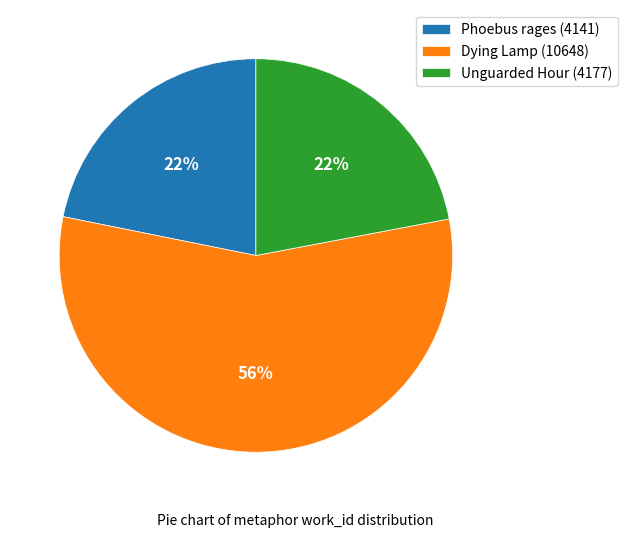

What is the majority slice?

Dying Lamp (10648)